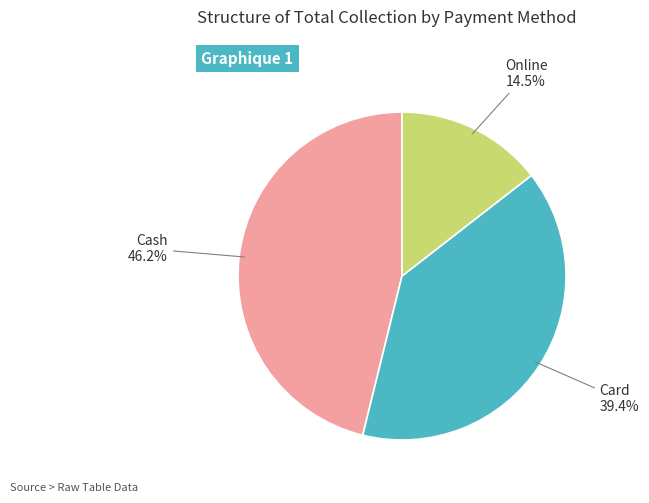

Is there any slice that represents more than half of the pie?

No